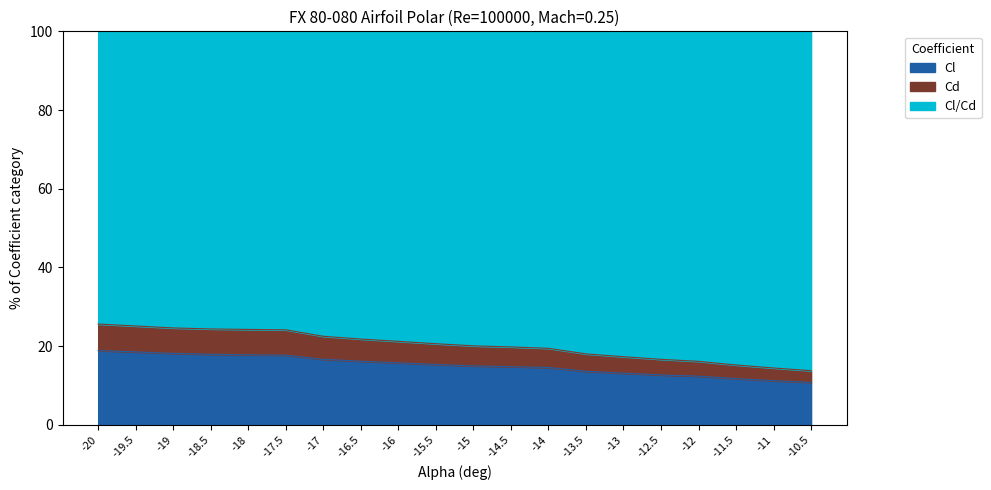

Which label corresponds to the largest value in the chart?

-20